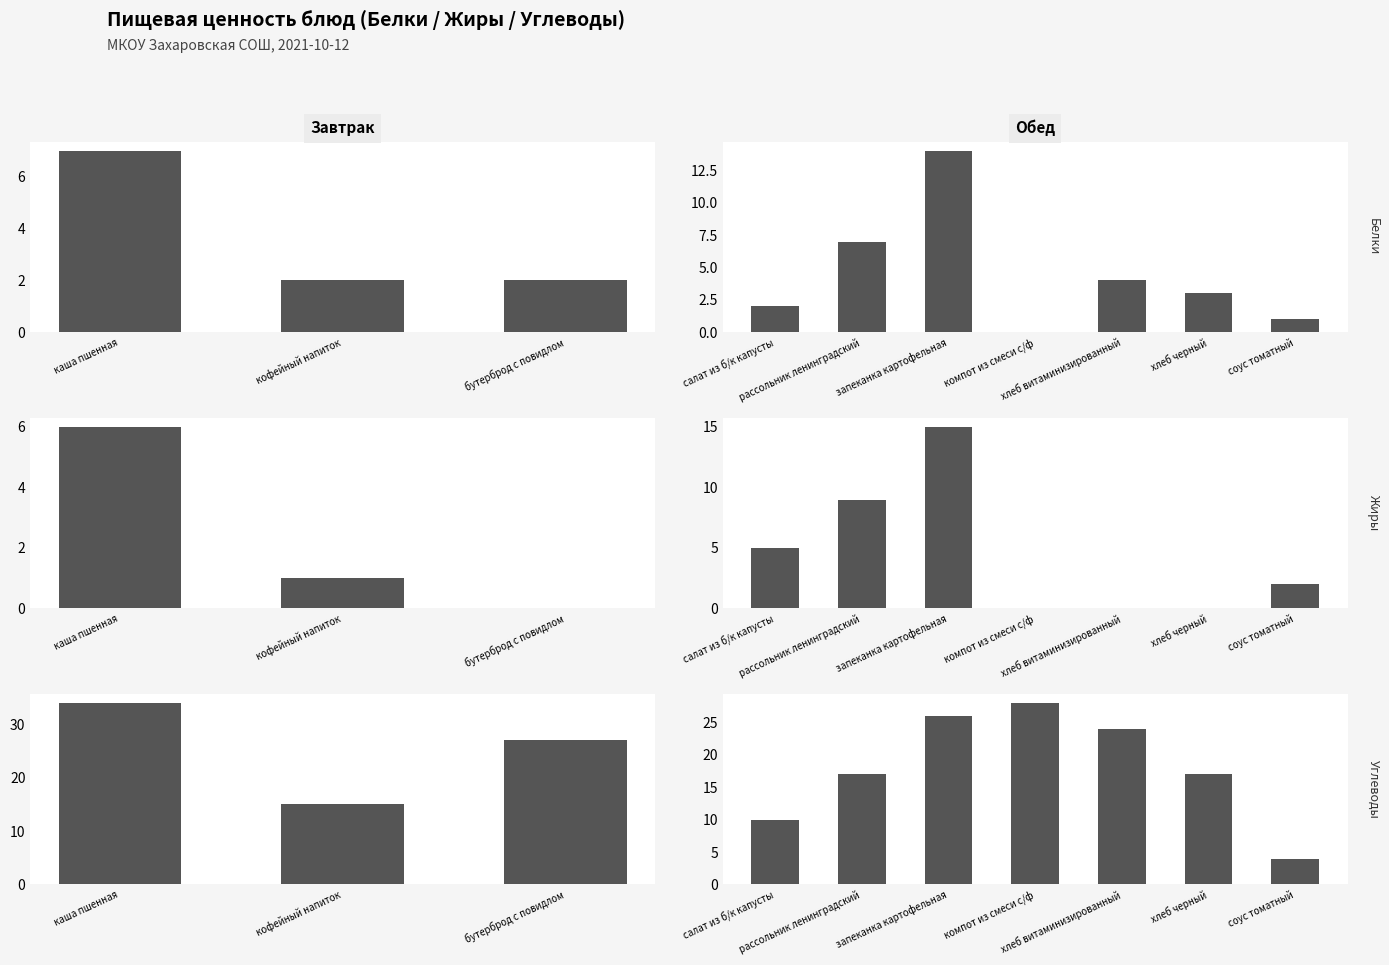

What is the total value across all series at хлеб черный?

20